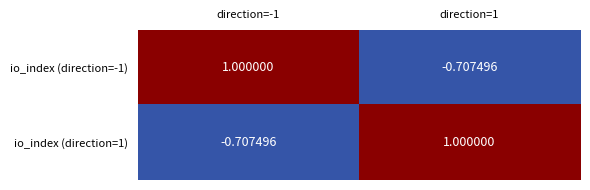

At how many categories does at least one series exceed 0?

2